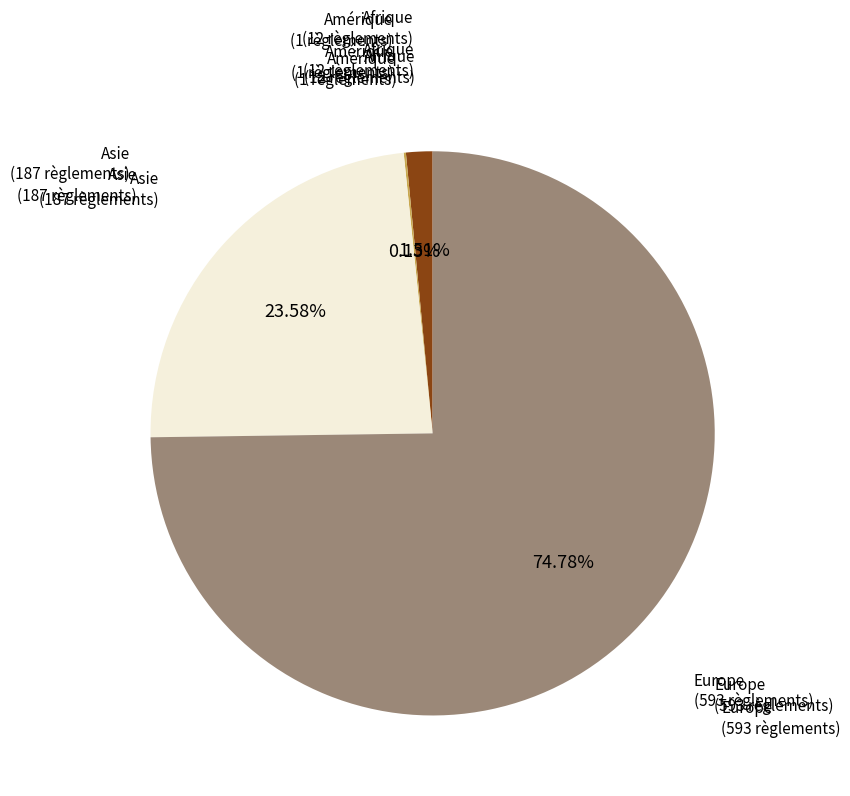

Is there any slice that represents more than half of the pie?

Yes